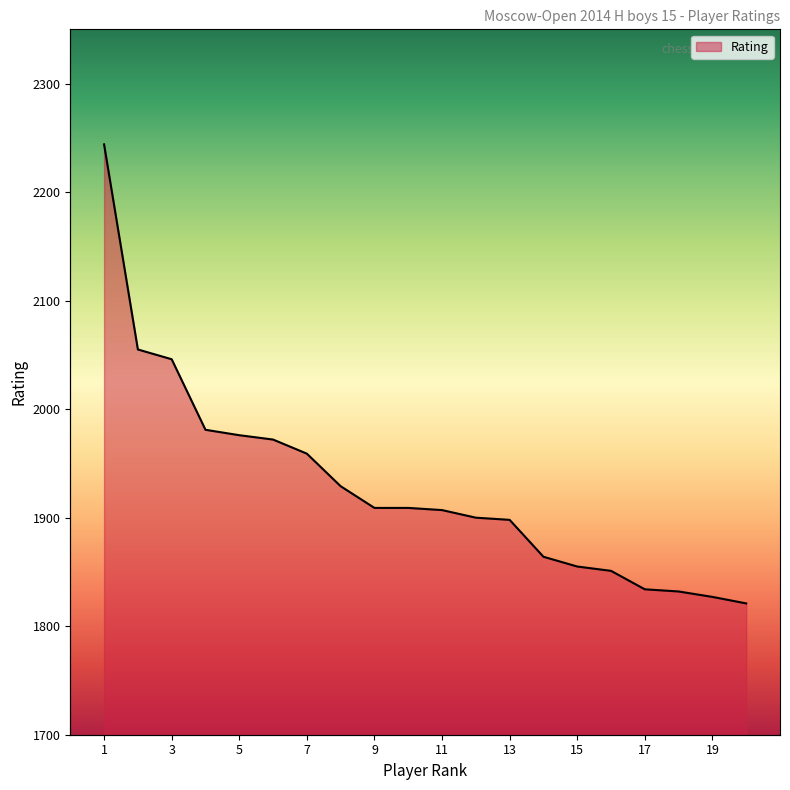

Between 18 and 1, which is larger?

1